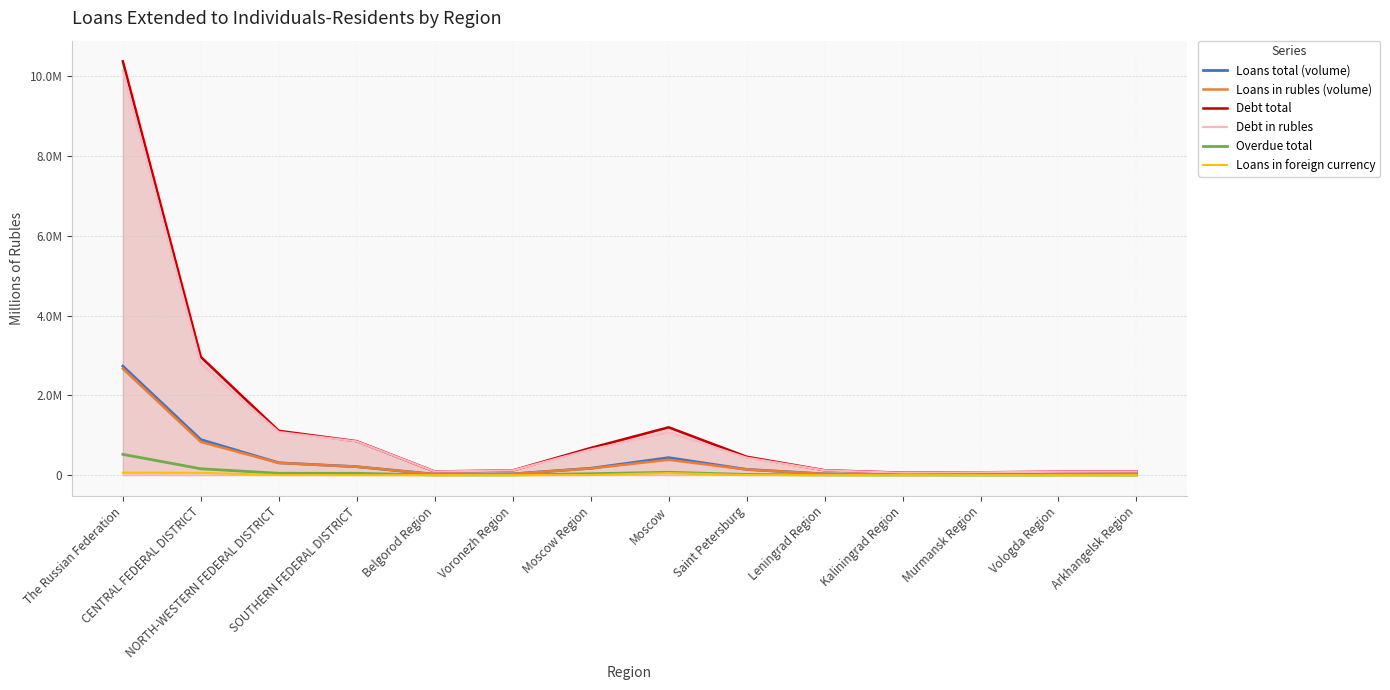

What position from the right is Voronezh Region?

9